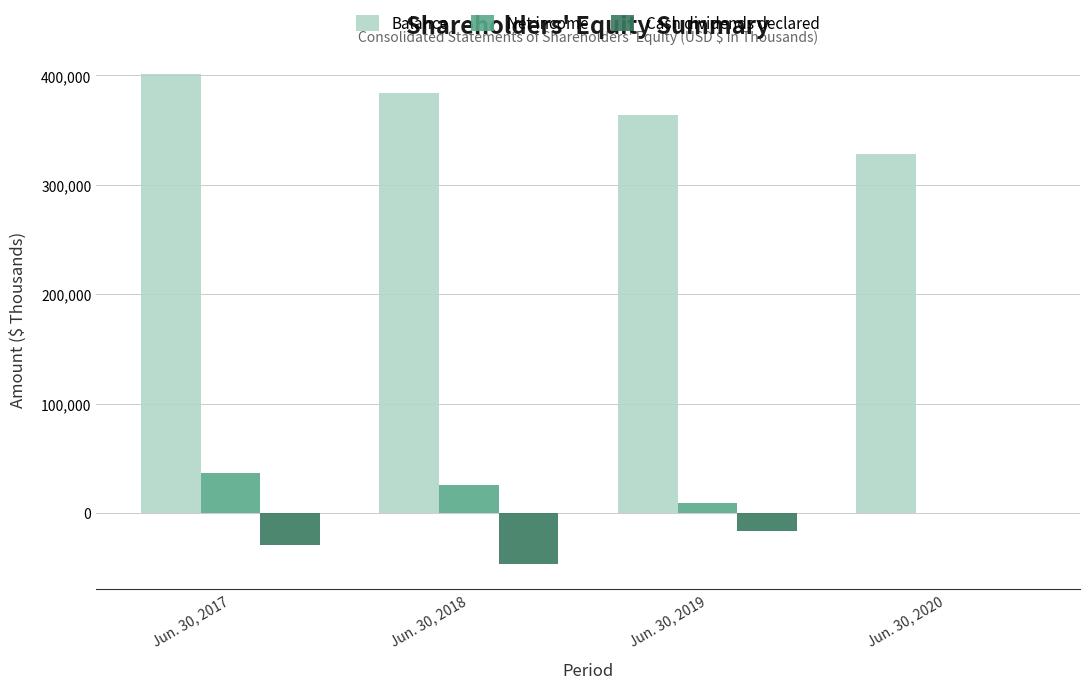

Are the bars horizontal?

No